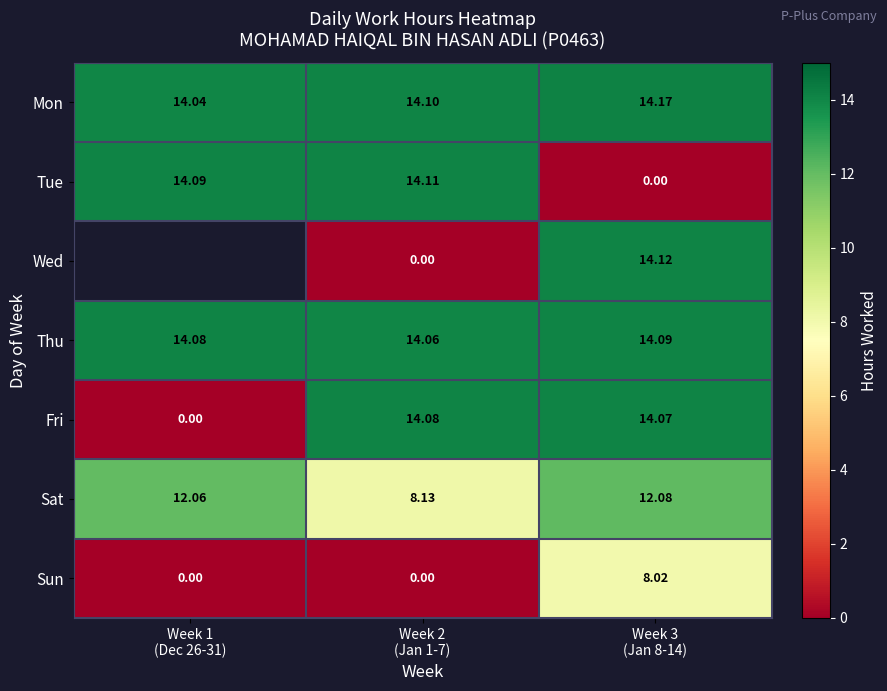

Which category has the highest value across all series?

Week 3
(Jan 8-14)